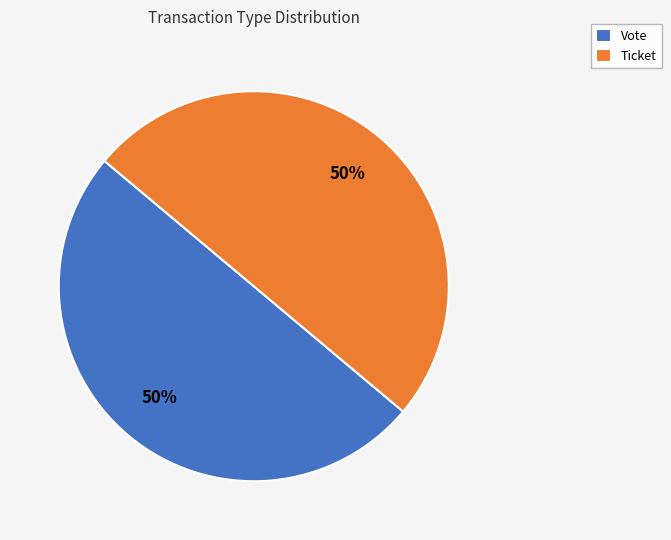

How many slices are in this pie chart?

2